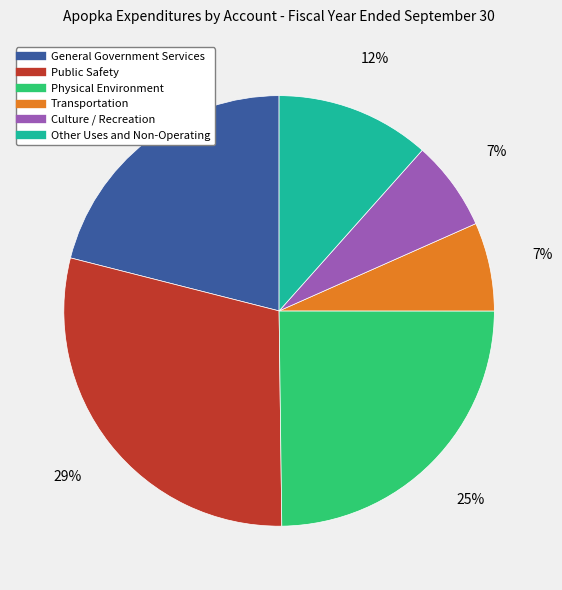

Approximately how many times larger is the value at Transportation compared to General Government Services?

0.3